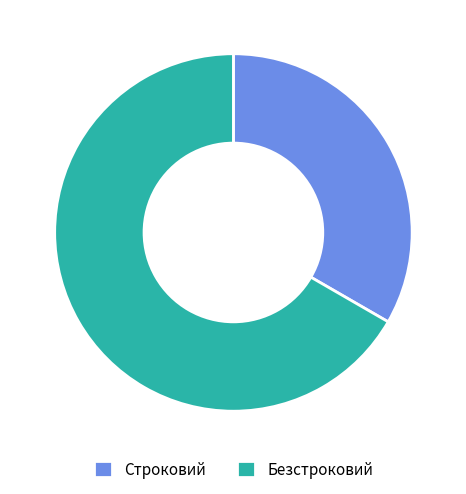

The Строковий slice represents 33% of the pie. True or false?

True